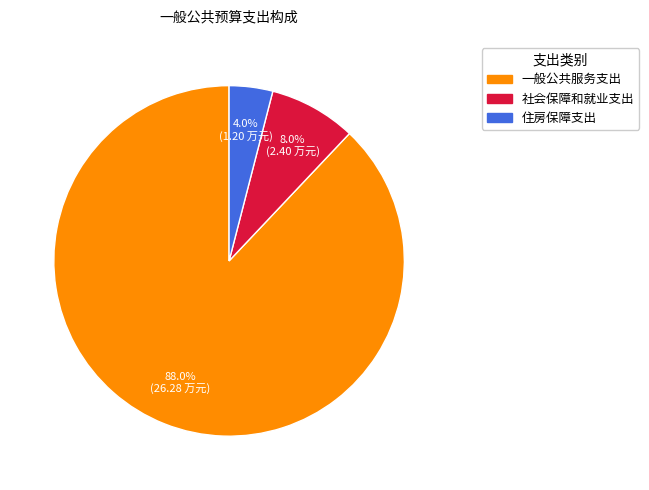

What is the largest slice in the pie chart?

一般公共服务支出